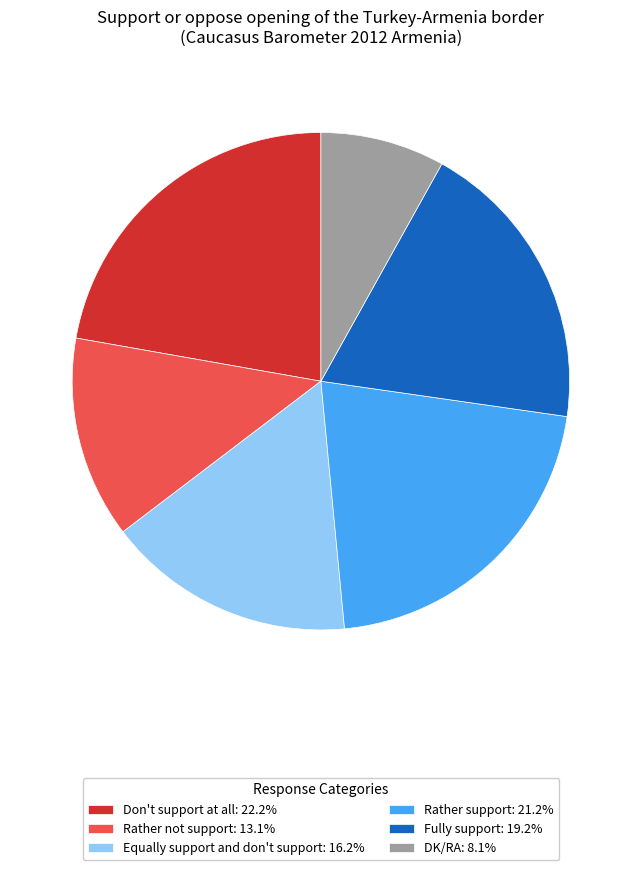

Is there any slice that represents more than half of the pie?

No